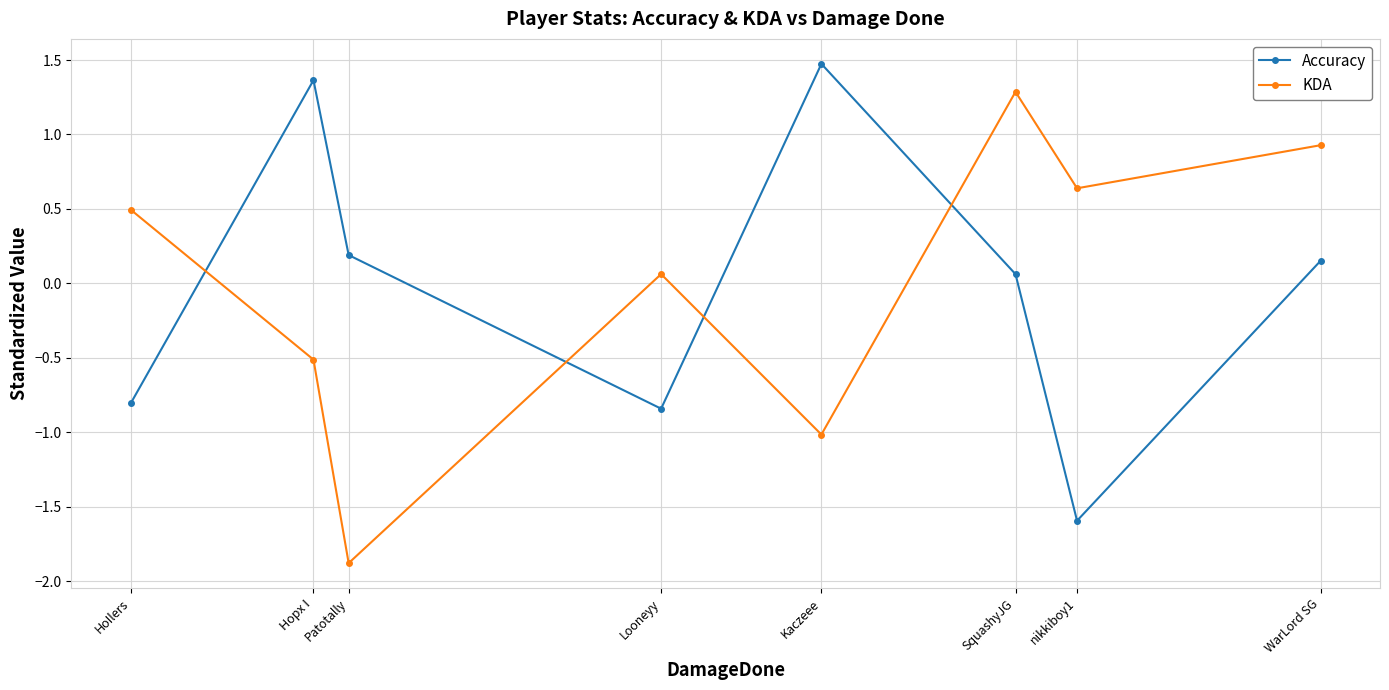

True or false: Accuracy has a value of -0.8 at HoIlers.

True